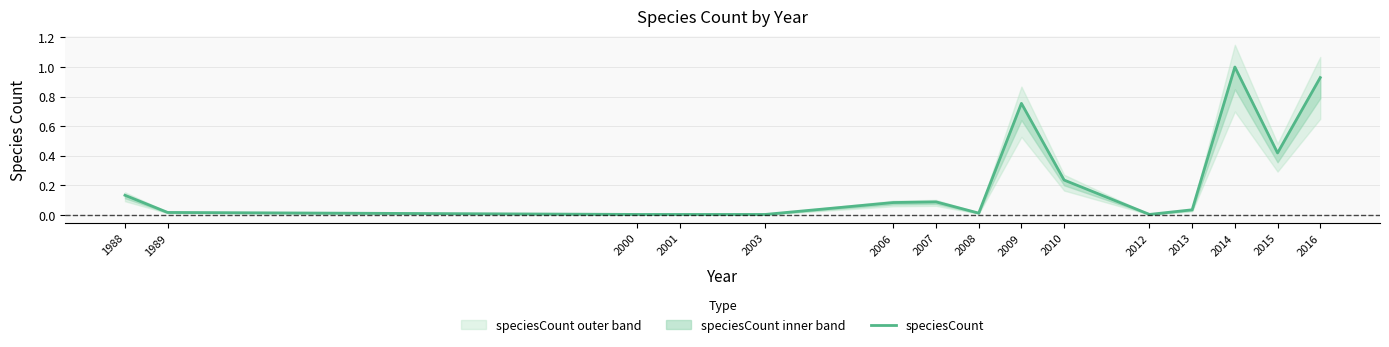

Between 1989 and 2000, which is larger?

1989